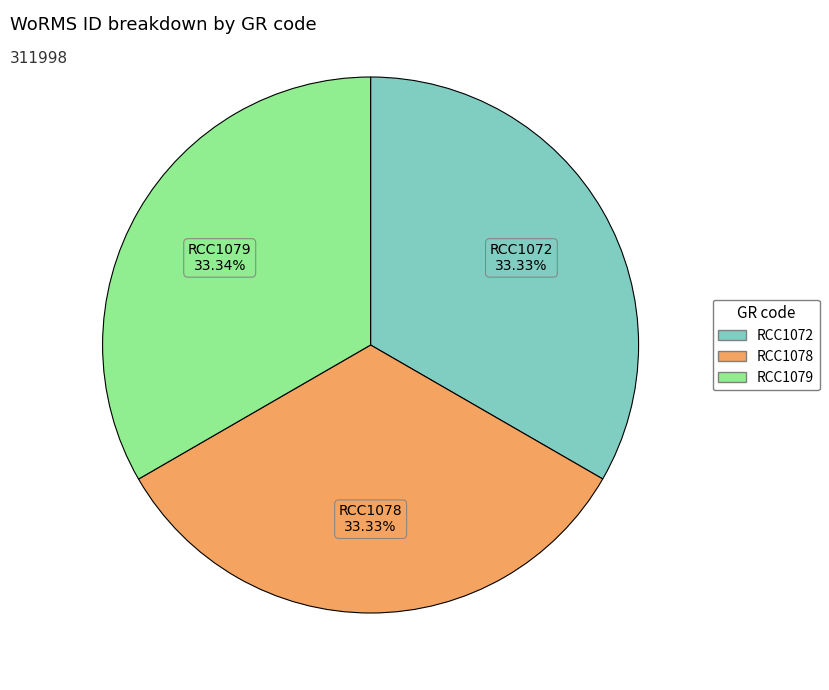

Combined, do RCC1078 and RCC1072 account for over 50%?

Yes